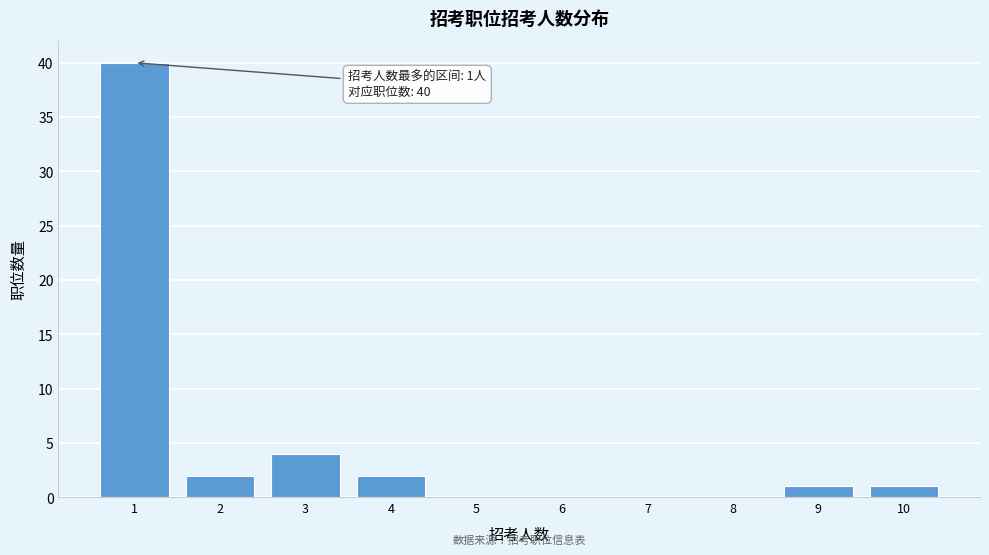

Over which range of the x-axis is the bar tallest?

0.5 to 1.5